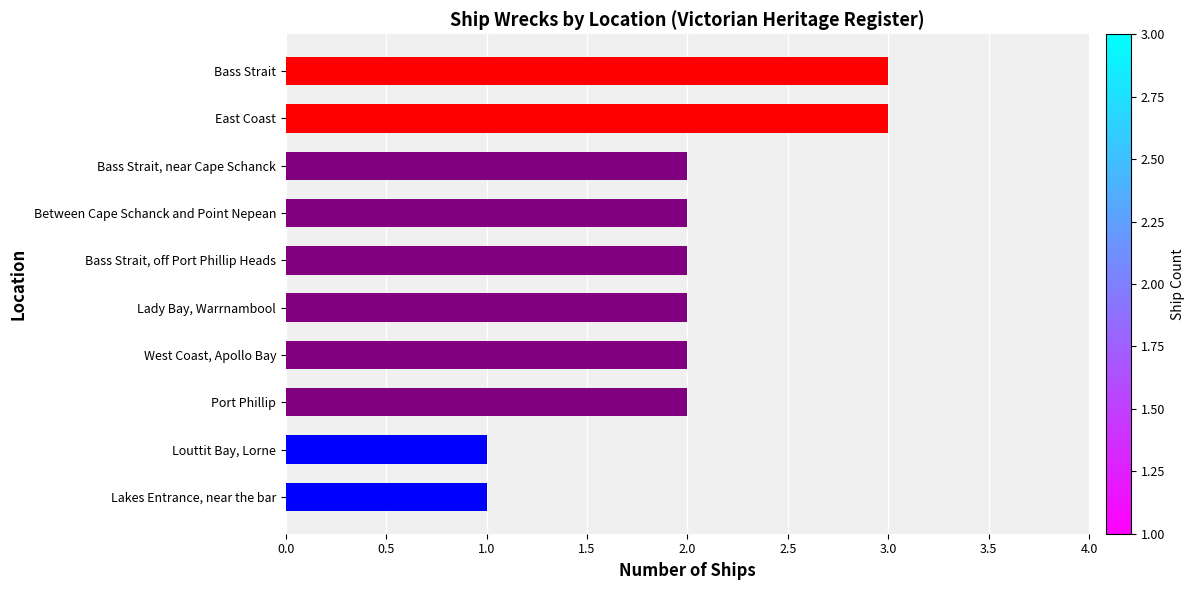

Read the value at Bass Strait.

3